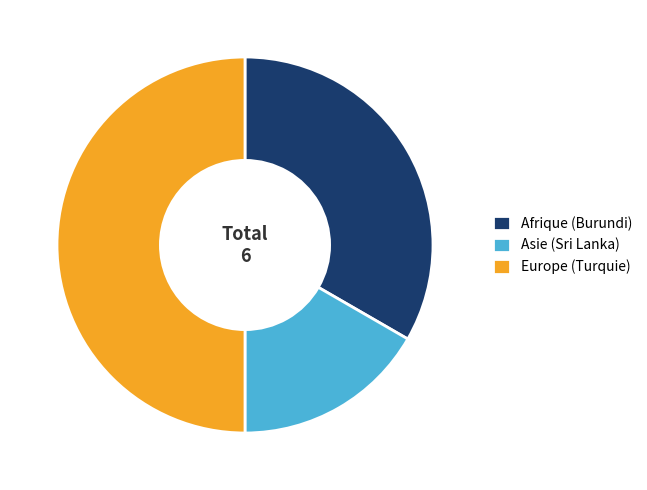

Which slice is the largest?

Europe (Turquie)